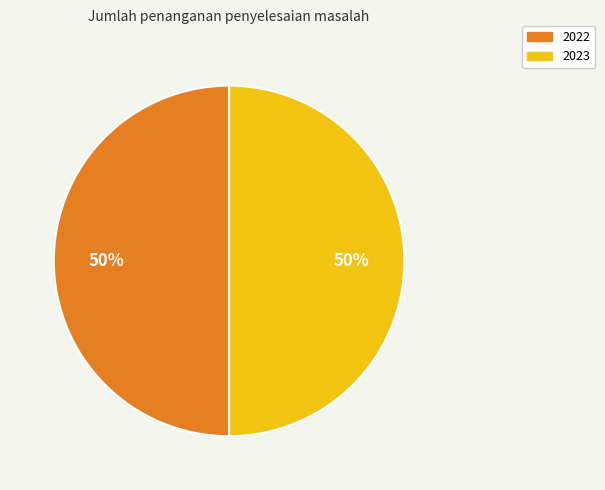

How many slices are in this pie chart?

2